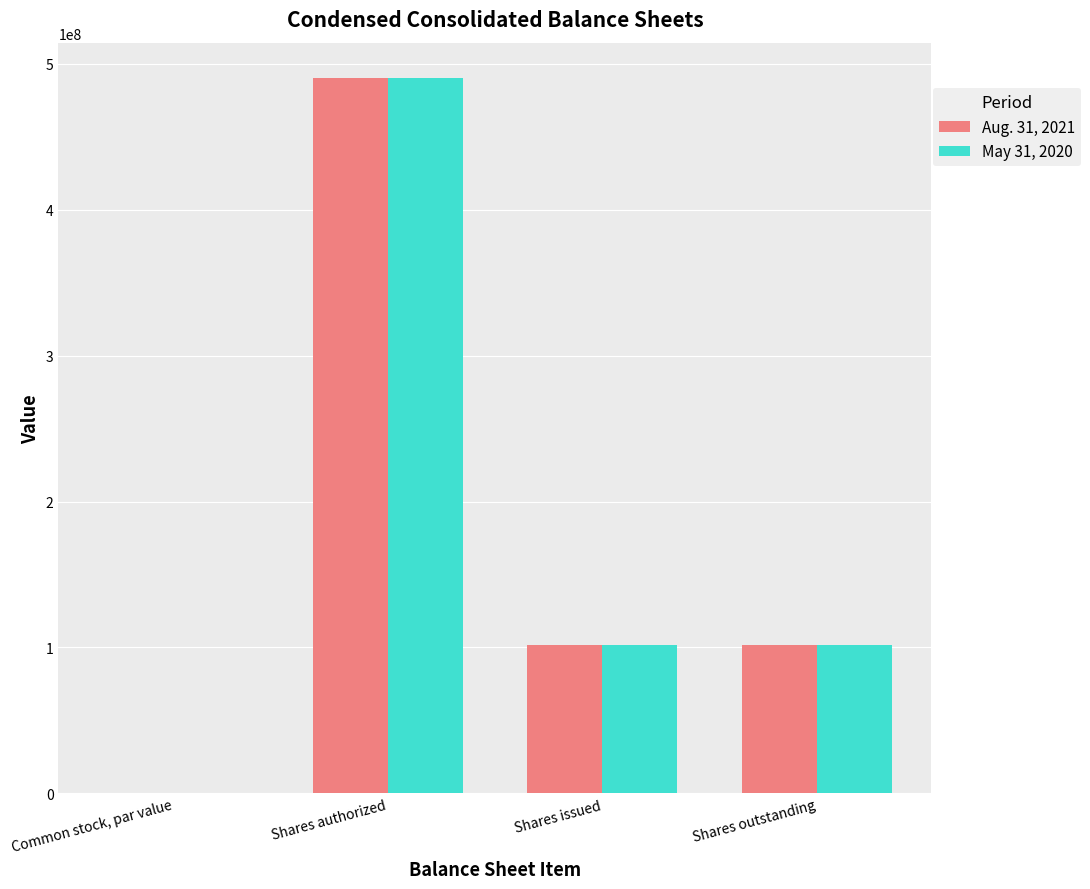

Is the value of Aug. 31, 2021 at Common stock, par value greater than the value of May 31, 2020 at Shares outstanding?

No